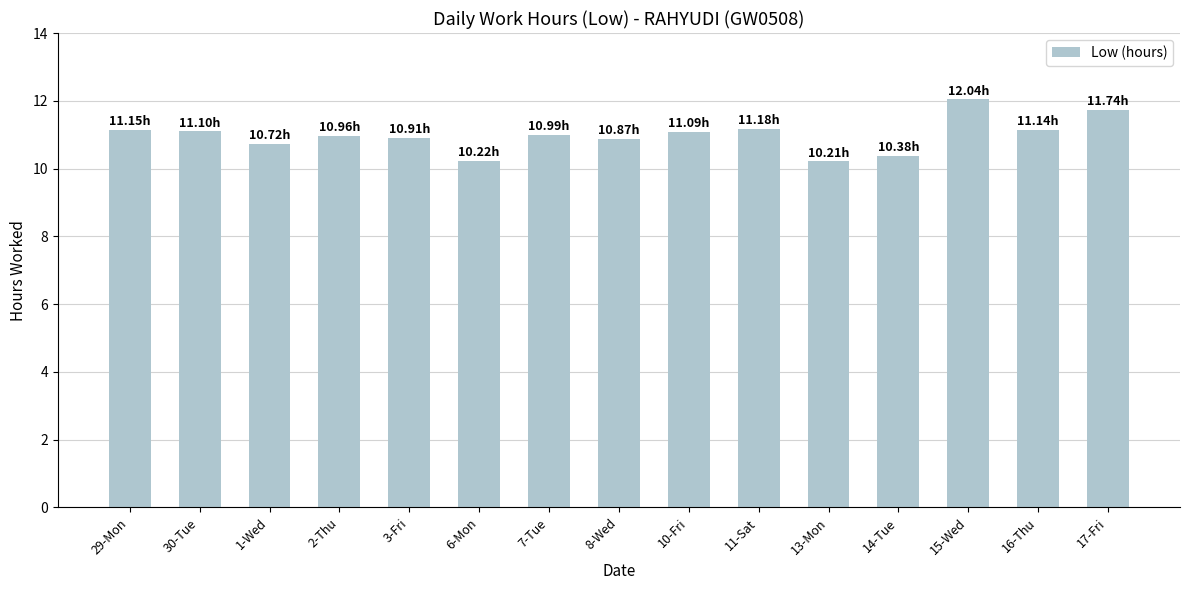

How many series are shown in this chart?

1